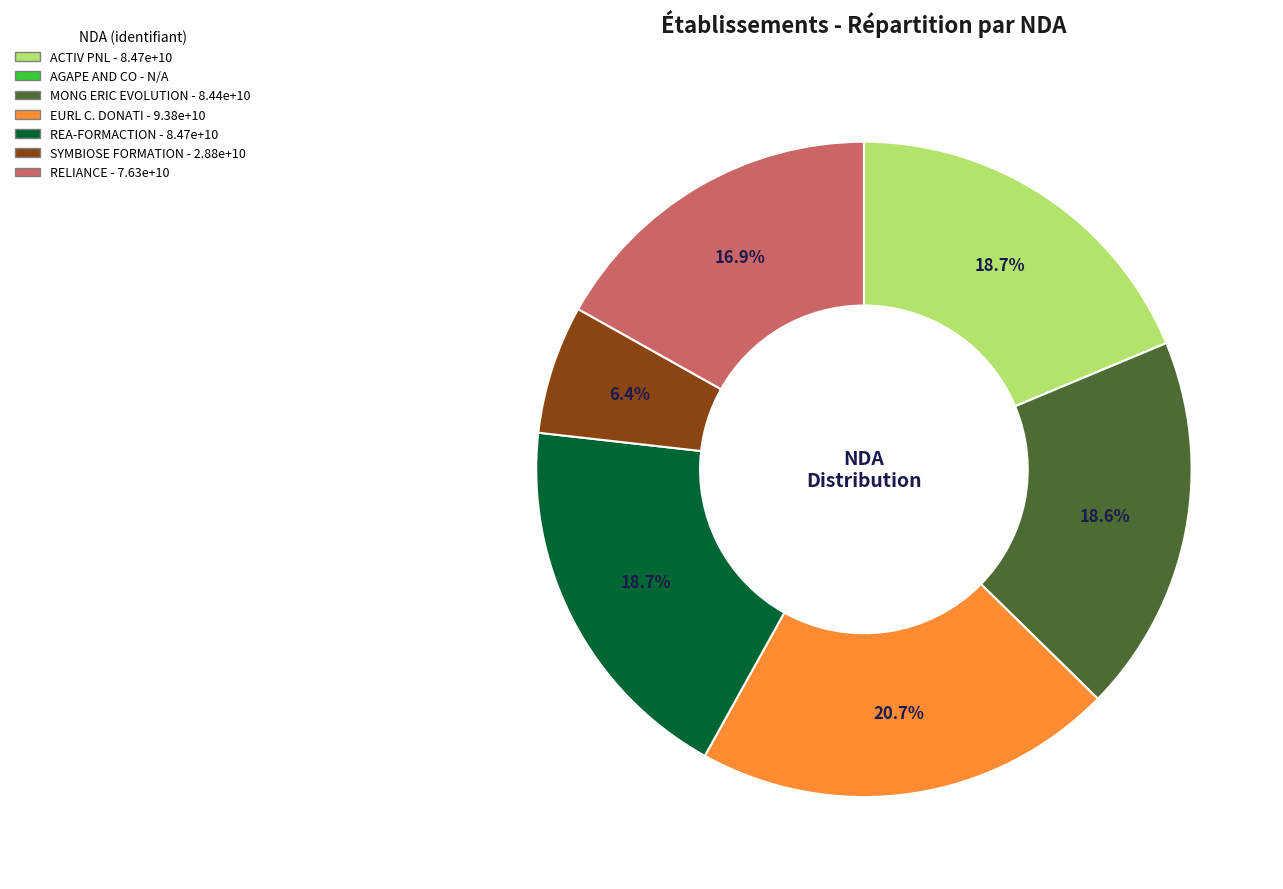

Is there any slice that represents more than half of the pie?

No